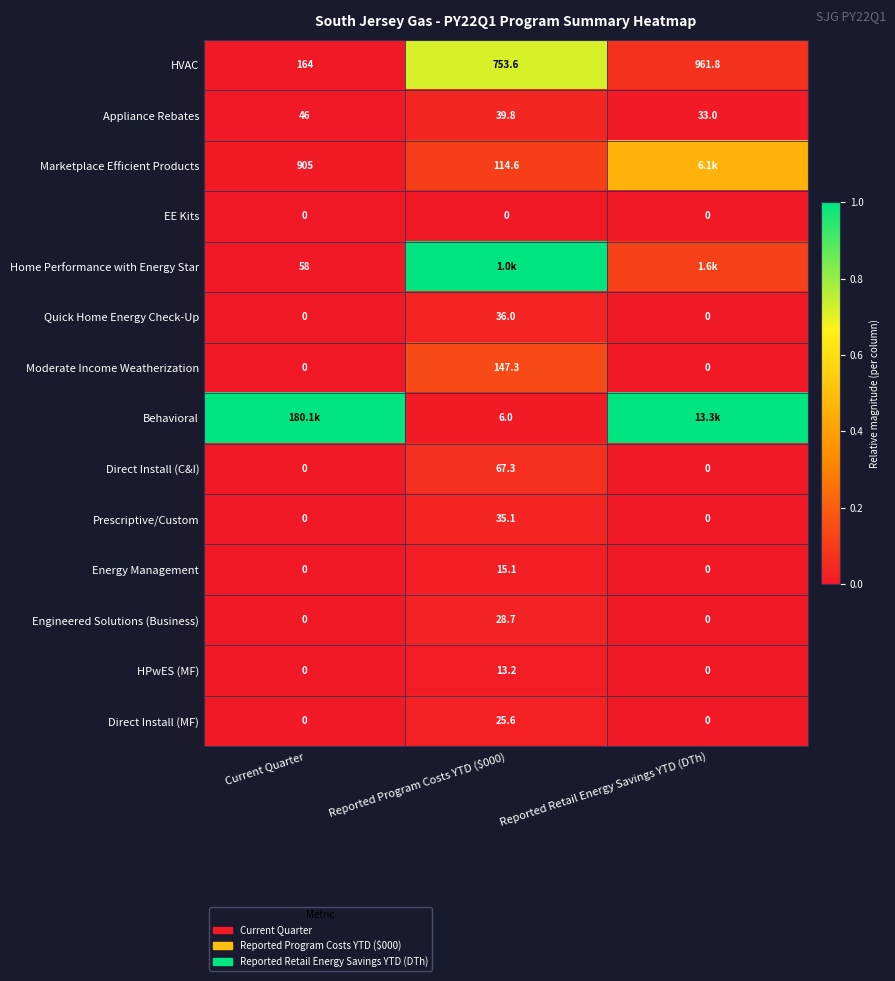

At which label does Appliance Rebates reach its minimum?

Reported Retail Energy Savings YTD (DTh)